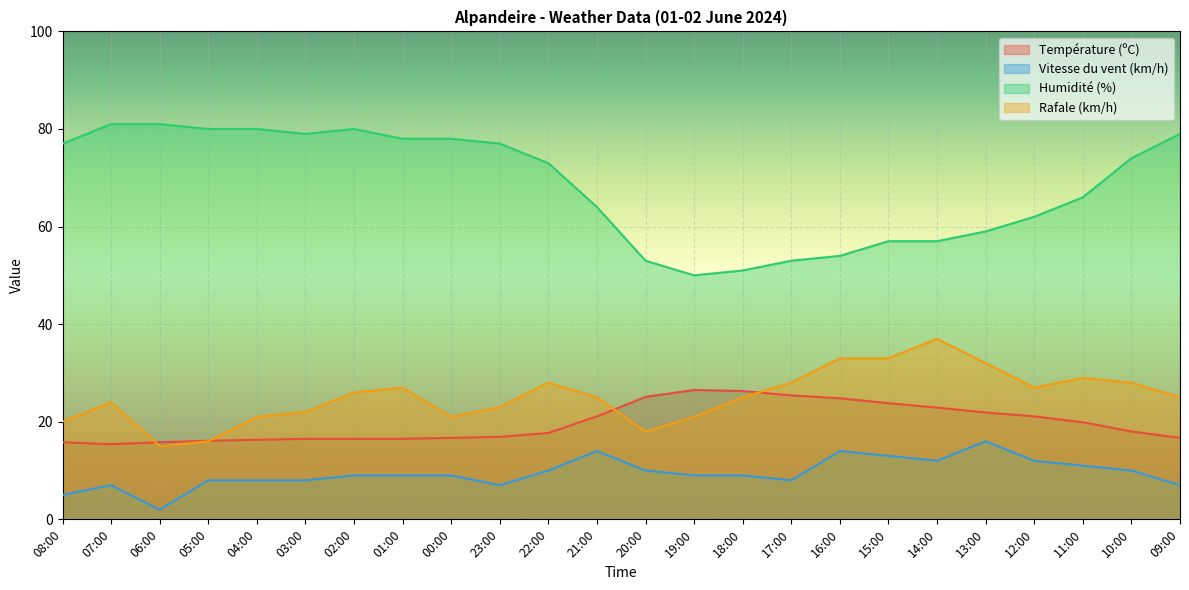

Reading right to left, list all the values displayed in this chart.

Température (ºC): 16.7	18.0	19.9	21.1	21.9	22.9	23.8	24.8	25.4	26.3	26.5	25.1	21.1	17.7	16.9	16.7	16.5	16.5	16.5	16.3	16.1	15.8	15.4	15.8
Vitesse du vent (km/h): 7.0	10.0	11.0	12.0	16.0	12.0	13.0	14.0	8.0	9.0	9.0	10.0	14.0	10.0	7.0	9.0	9.0	9.0	8.0	8.0	8.0	2.0	7.0	5.0
Humidité (%): 79.0	74.0	66.0	62.0	59.0	57.0	57.0	54.0	53.0	51.0	50.0	53.0	64.0	73.0	77.0	78.0	78.0	80.0	79.0	80.0	80.0	81.0	81.0	77.0
Rafale (km/h): 25.0	28.0	29.0	27.0	32.0	37.0	33.0	33.0	28.0	25.0	21.0	18.0	25.0	28.0	23.0	21.0	27.0	26.0	22.0	21.0	16.0	15.0	24.0	20.0